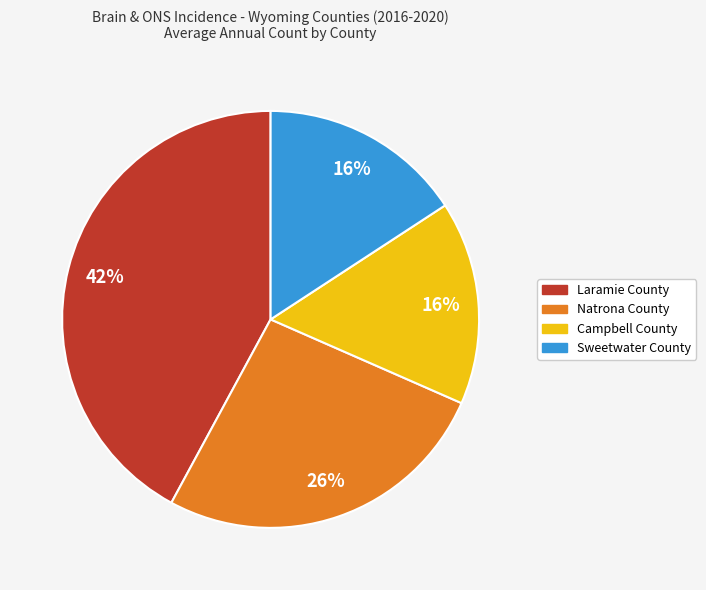

Do Campbell County and Sweetwater County together represent more than half of the pie?

No